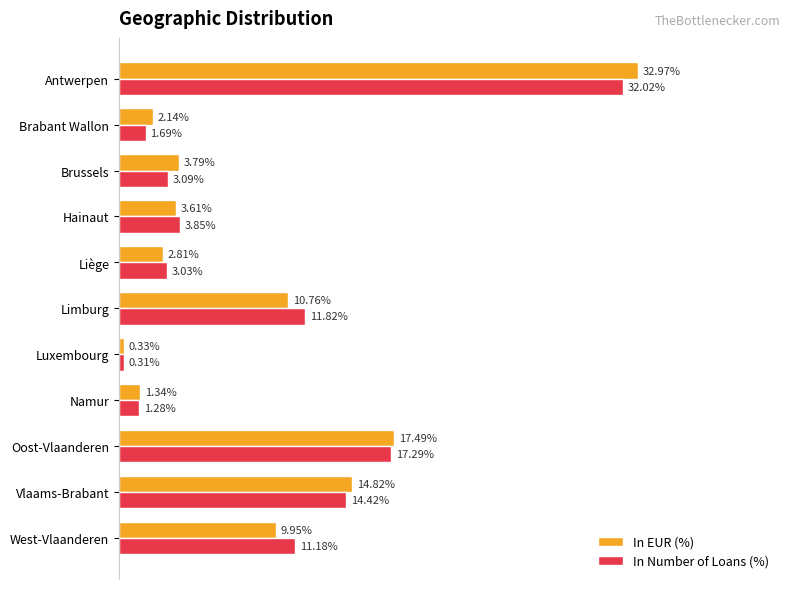

What are all the series names shown in the legend?

In EUR (%), In Number of Loans (%)